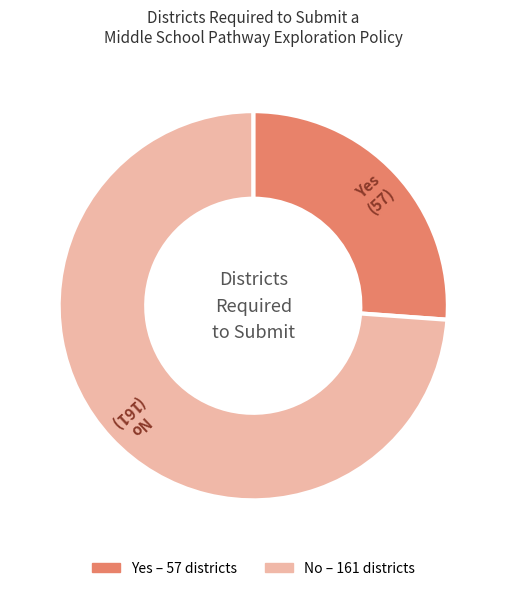

How many segments does this pie chart have?

2